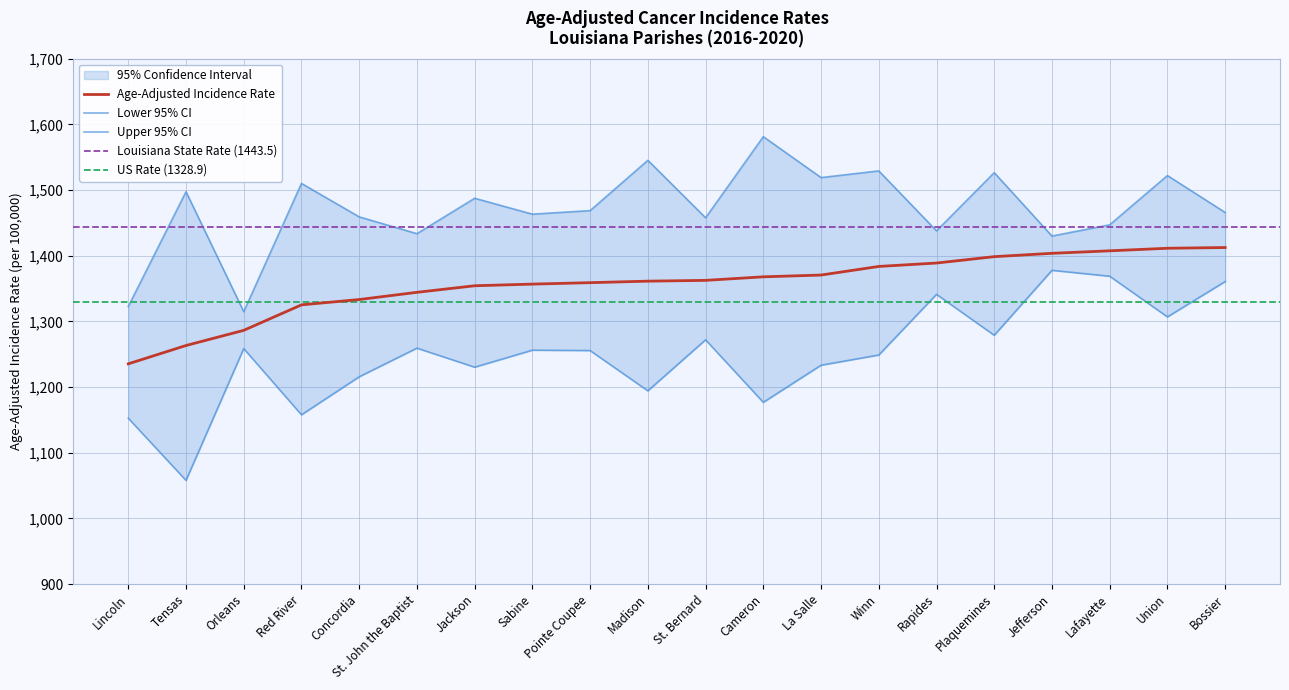

What is the label of the 13th point from the left?

La Salle